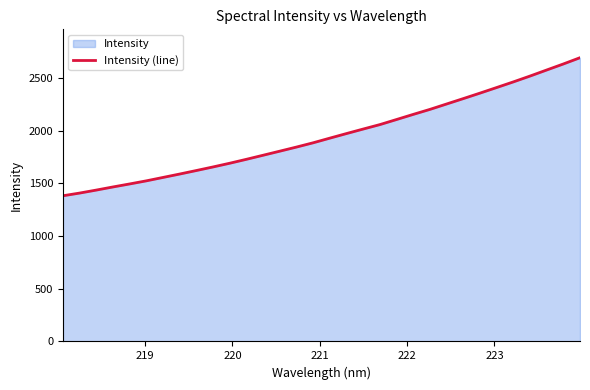

How many categories are shown in the chart?

32